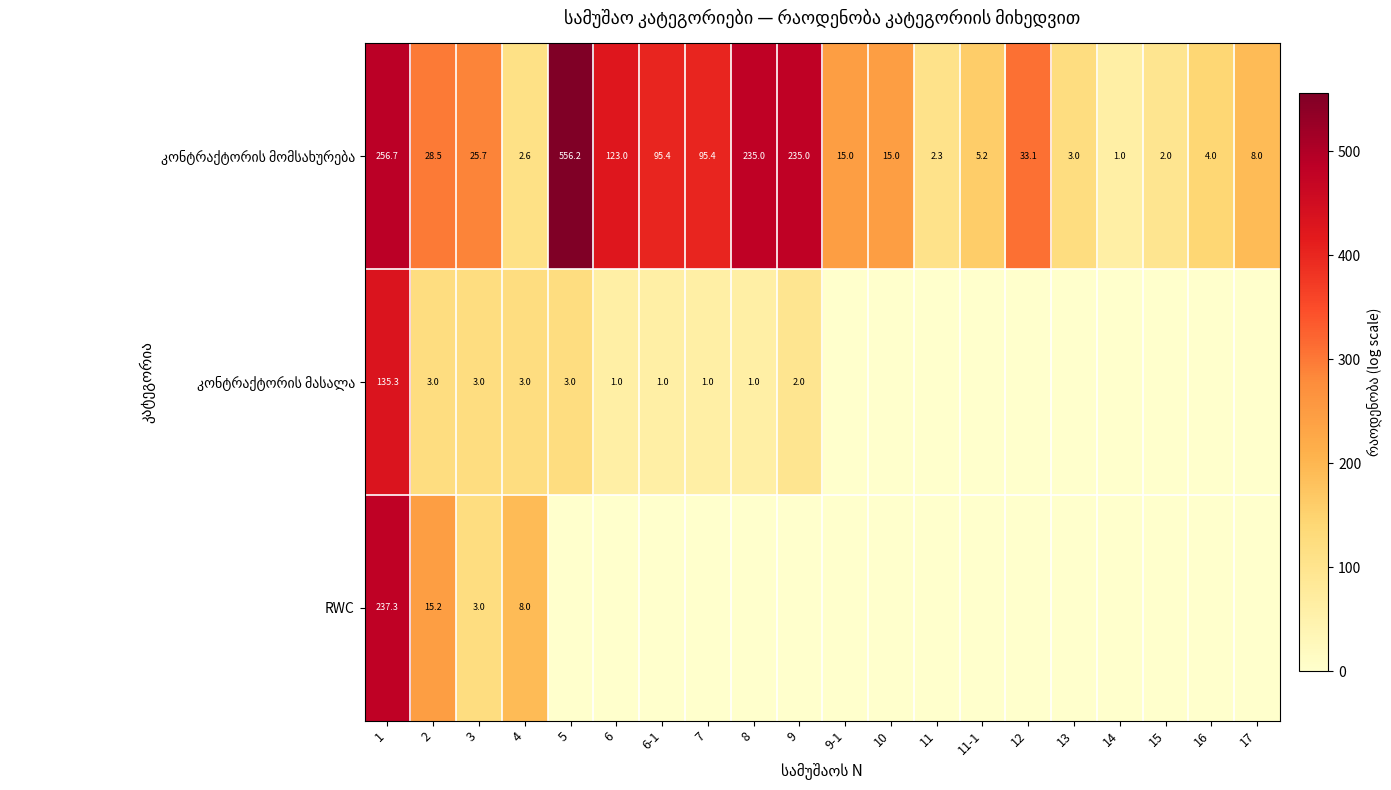

Which category has the highest value across all series?

5